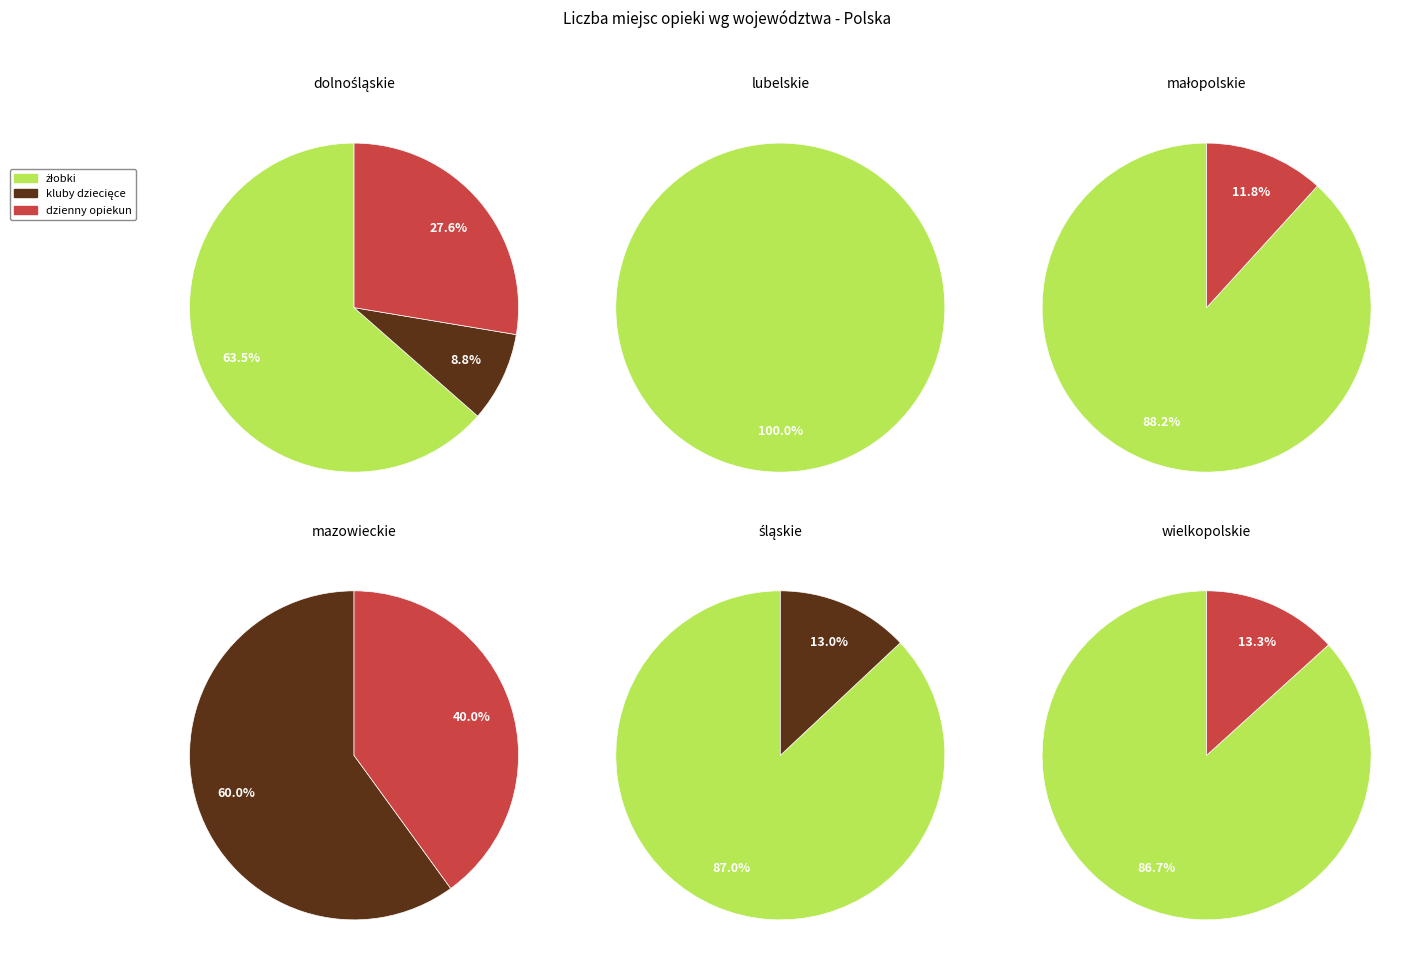

True or false: podlaskie accounts for 12% of the total.

False